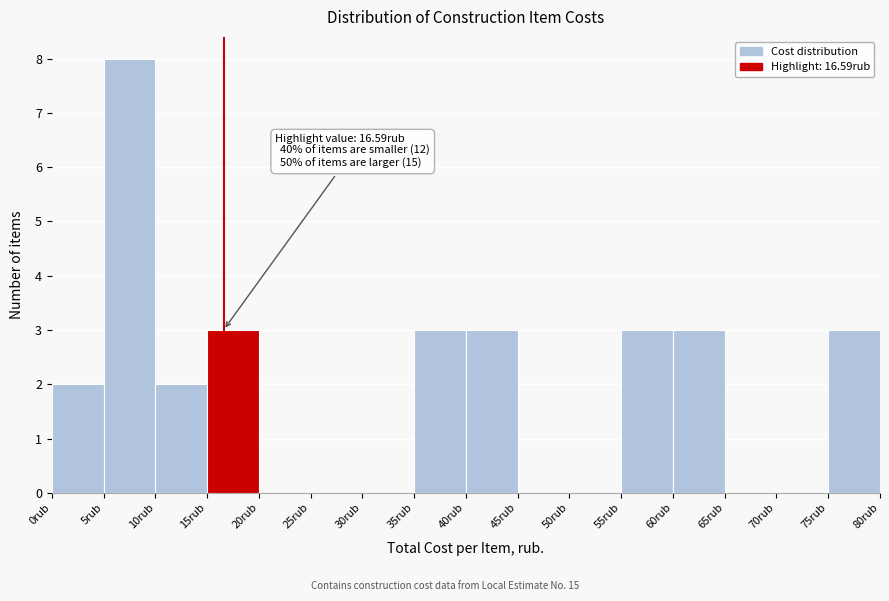

Over which range of the x-axis is the bar tallest?

5 to 10